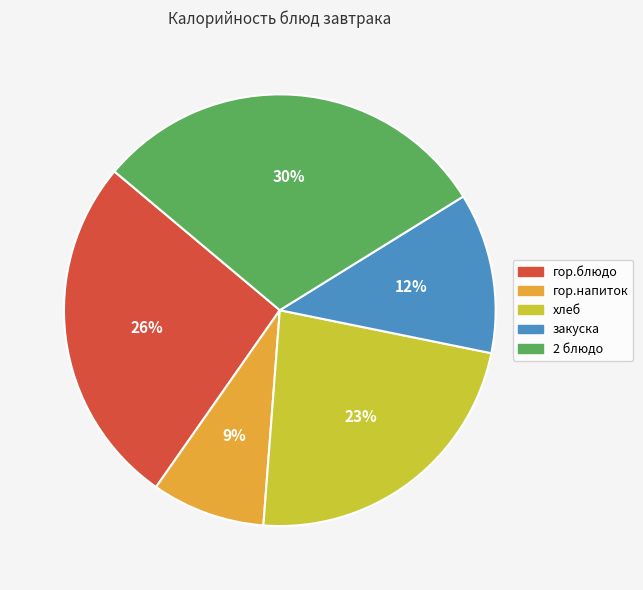

The хлеб slice represents 9% of the pie. True or false?

False